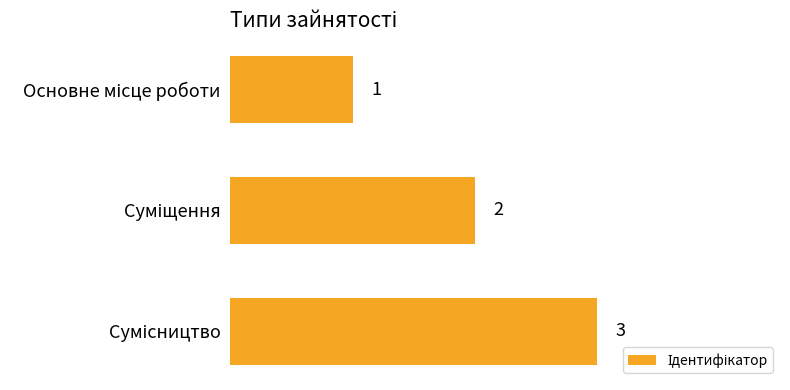

Count the values in the range 1 to 3.

3